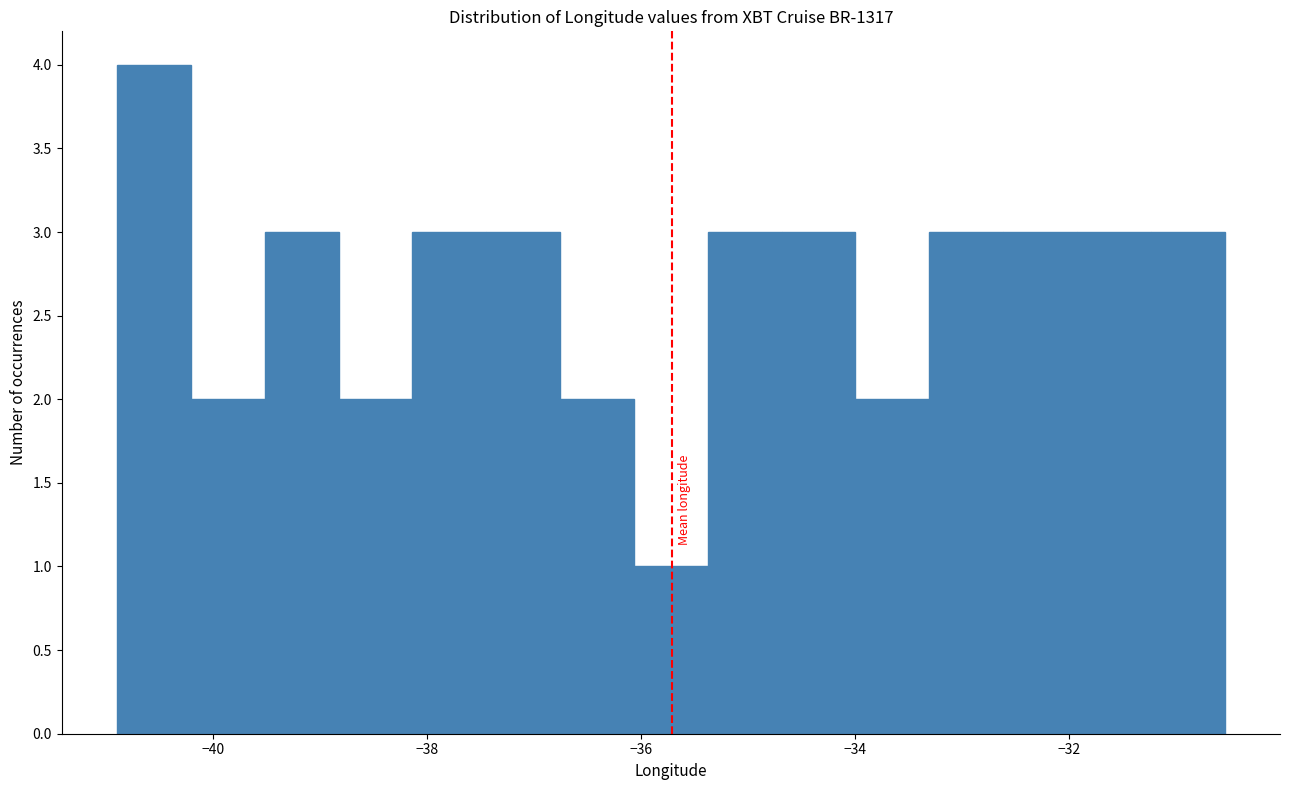

Read against the x-axis, roughly where is the centre of the tallest bar?

-40.6